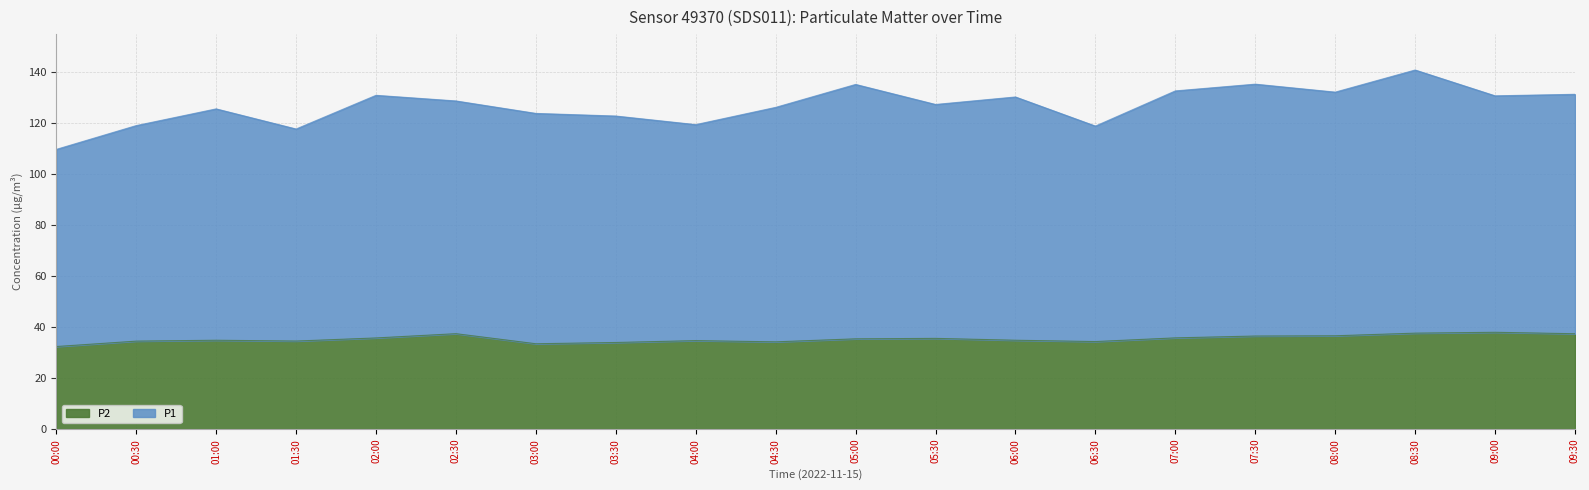

At 06:00, list the series in order from largest to smallest.

P1, P2